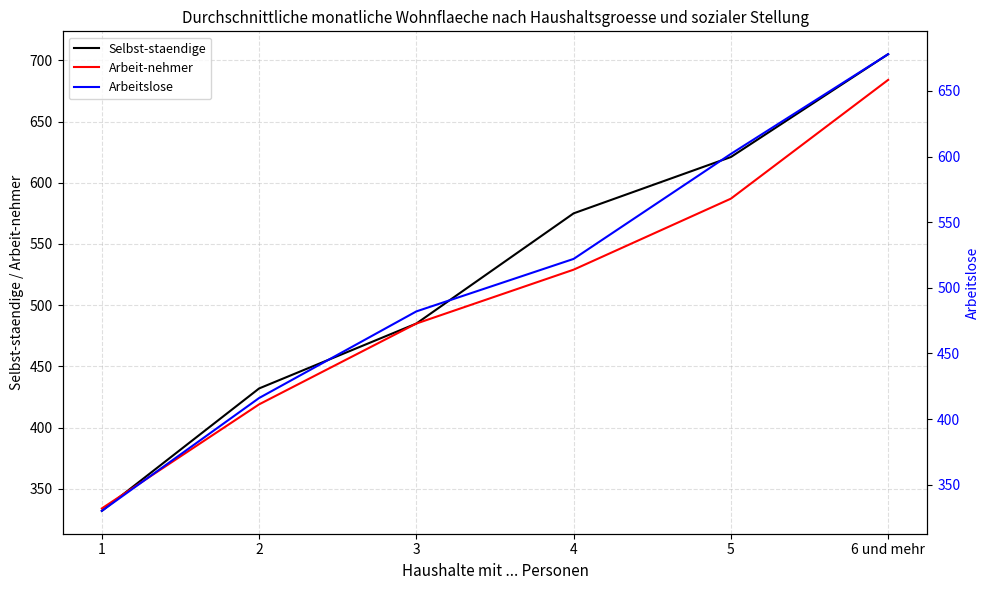

Reading left to right, extract all data points from this chart.

Selbst-staendige: 1=332	2=432	3=485	4=575	5=621	6 und mehr=705
Arbeit-nehmer: 1=334	2=419	3=485	4=529	5=587	6 und mehr=684
Arbeitslose: 1=330	2=416	3=482	4=522	5=602	6 und mehr=678